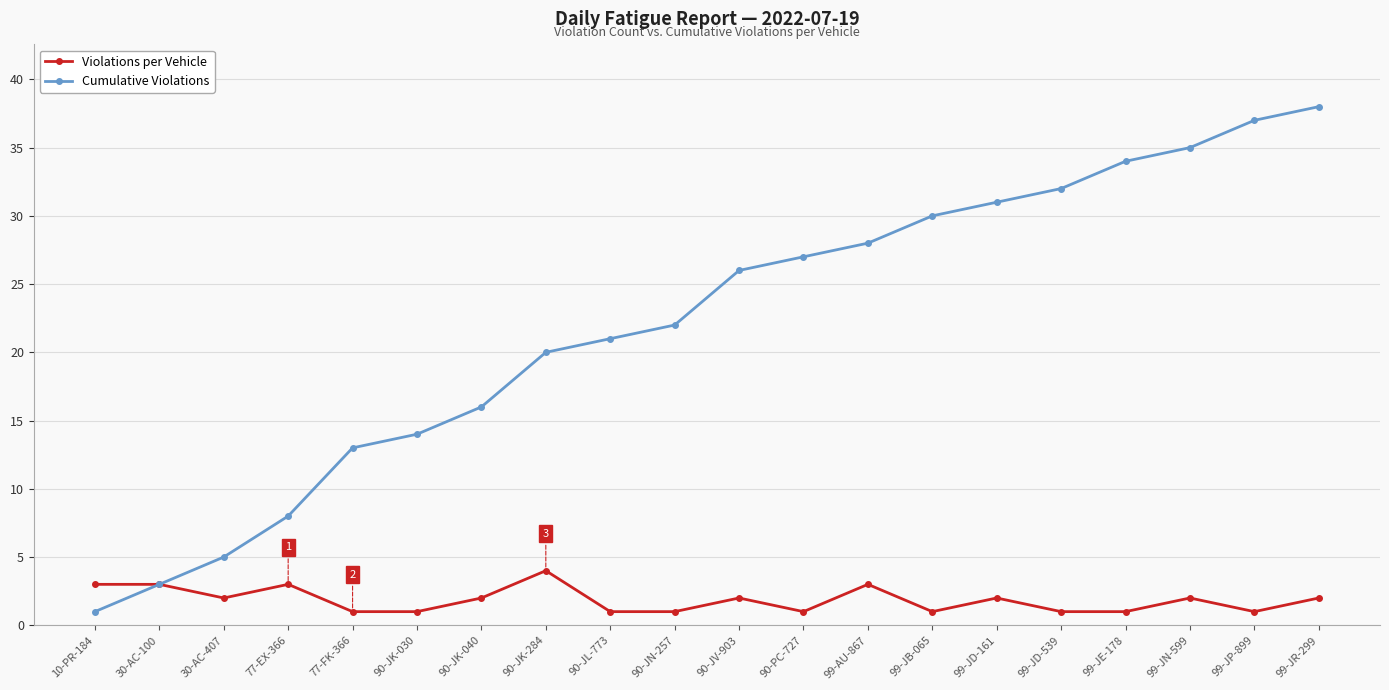

What value does the Violations per Vehicle series have at 99-JD-161?

2